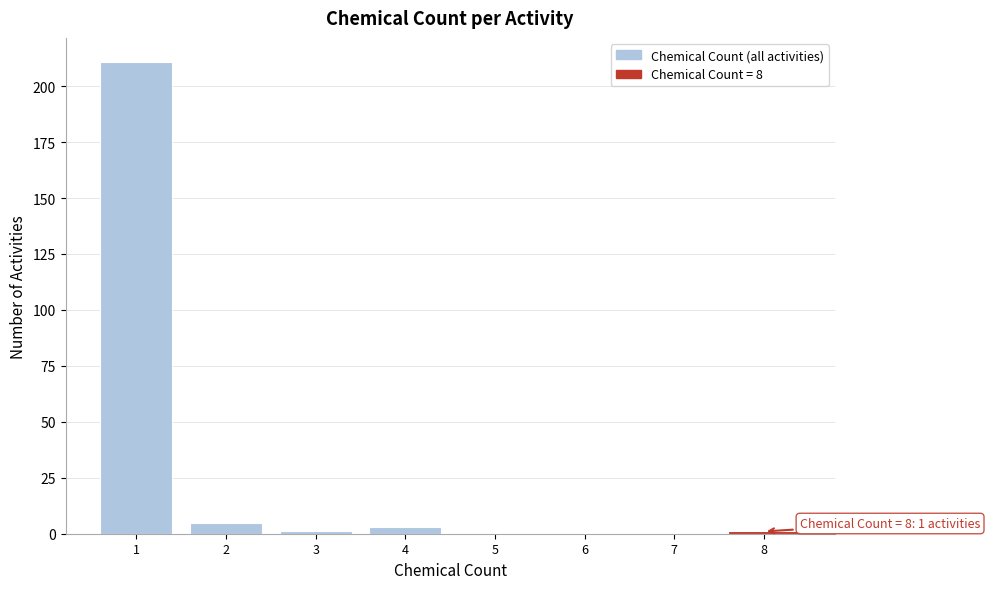

Reading right to left, extract all data points from this chart.

8=1	7=0	6=0	5=0	4=3	3=1	2=5	1=211